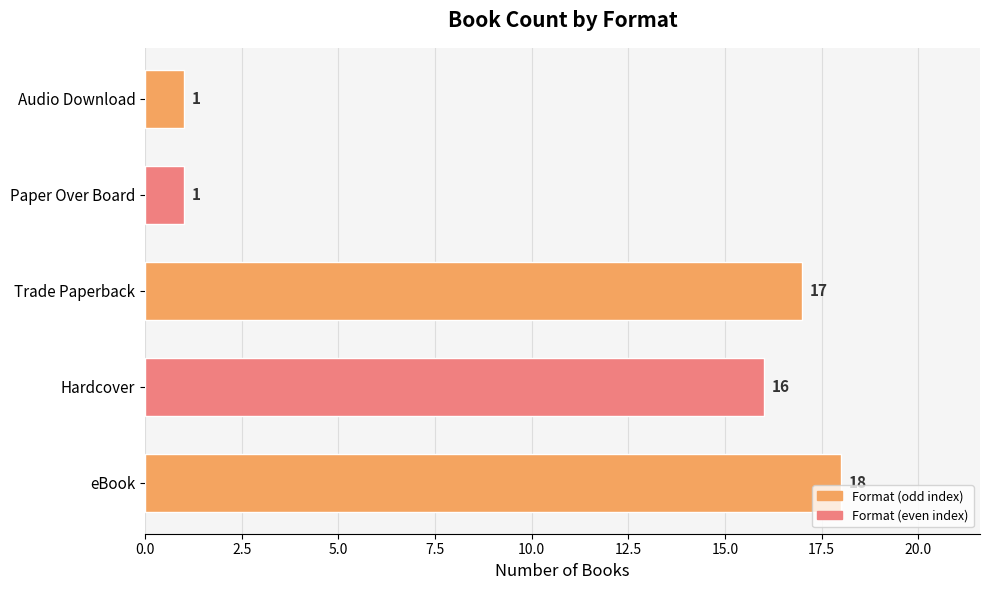

The chart shows a value of 18 at eBook. True or false?

True